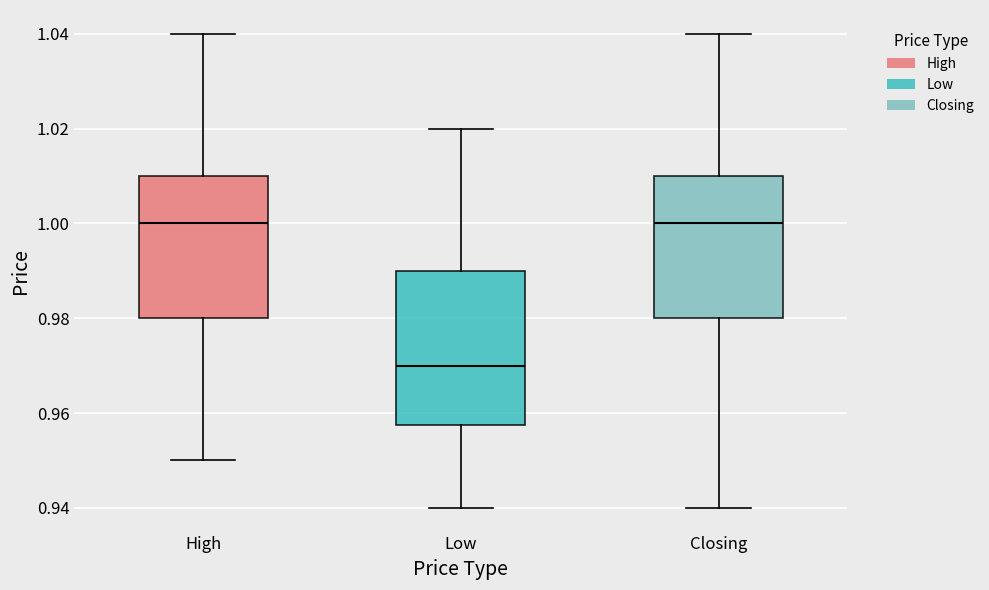

Reading left to right, read every box against the y-axis: the position of its median line, the range the box covers, and the ends of its whiskers. The values are not printed on the chart, so give them approximately, as read against the axis.

High: median 1.000, box 0.980 to 1.010, whiskers 0.950 to 1.040
Low: median 0.970, box 0.958 to 0.990, whiskers 0.940 to 1.020
Closing: median 1.000, box 0.980 to 1.010, whiskers 0.940 to 1.040